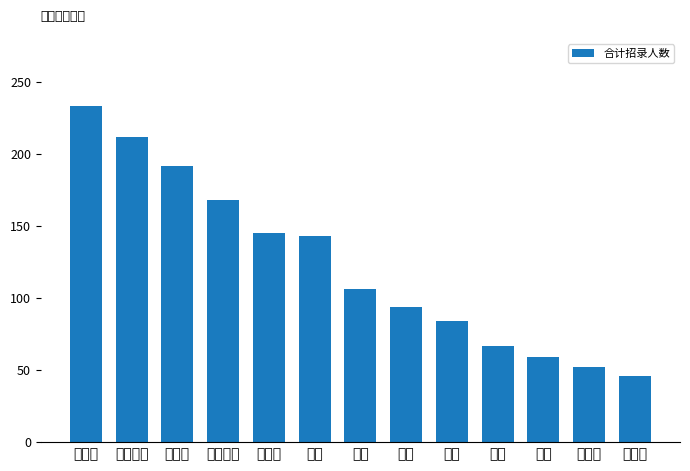

Which label corresponds to the smallest value in the chart?

七台河